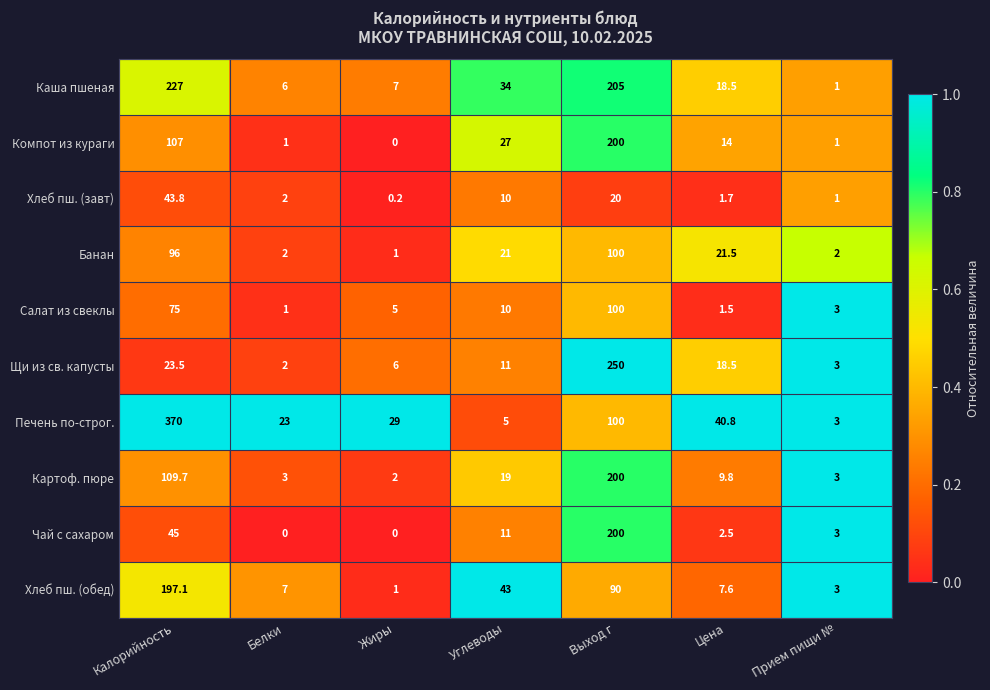

What is the total value across all series at Выход г?

1465.0